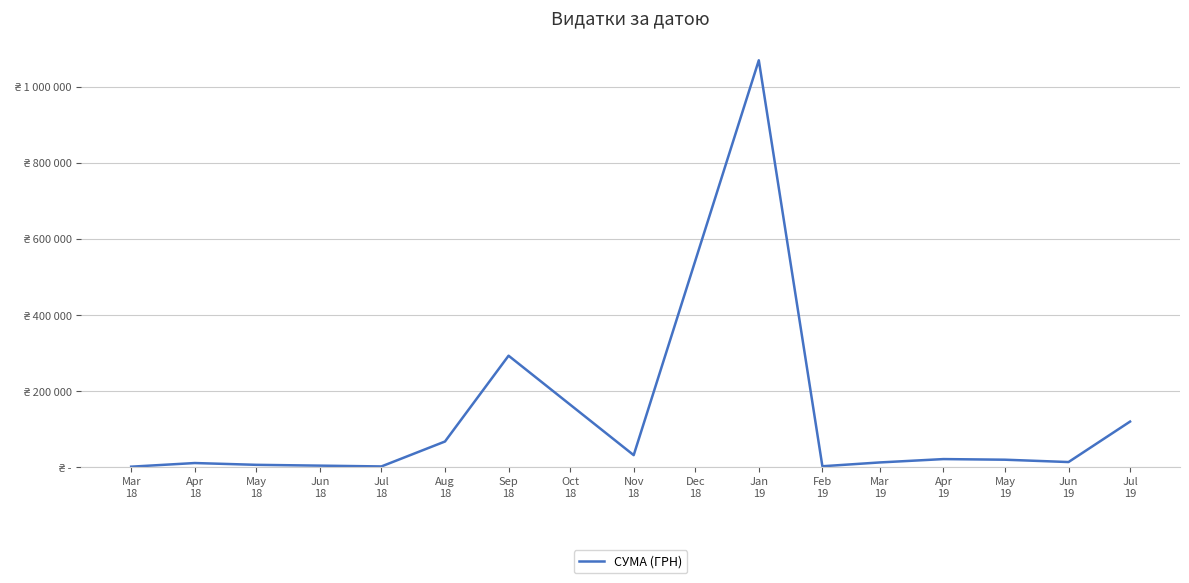

What is the sum of all values?

1661985.0